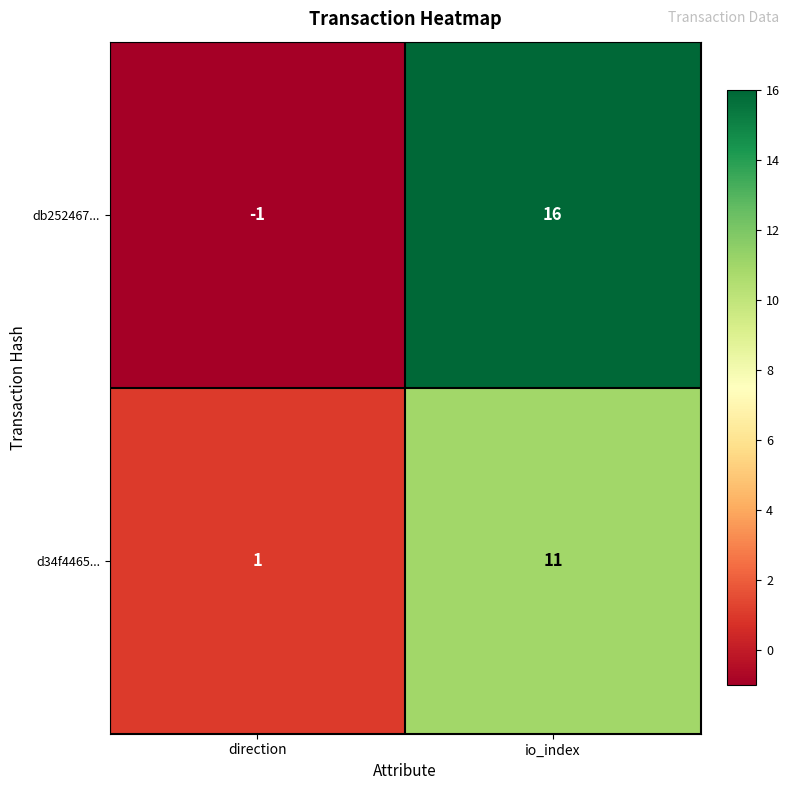

Is it true that d34f4465... equals 11 at io_index?

True